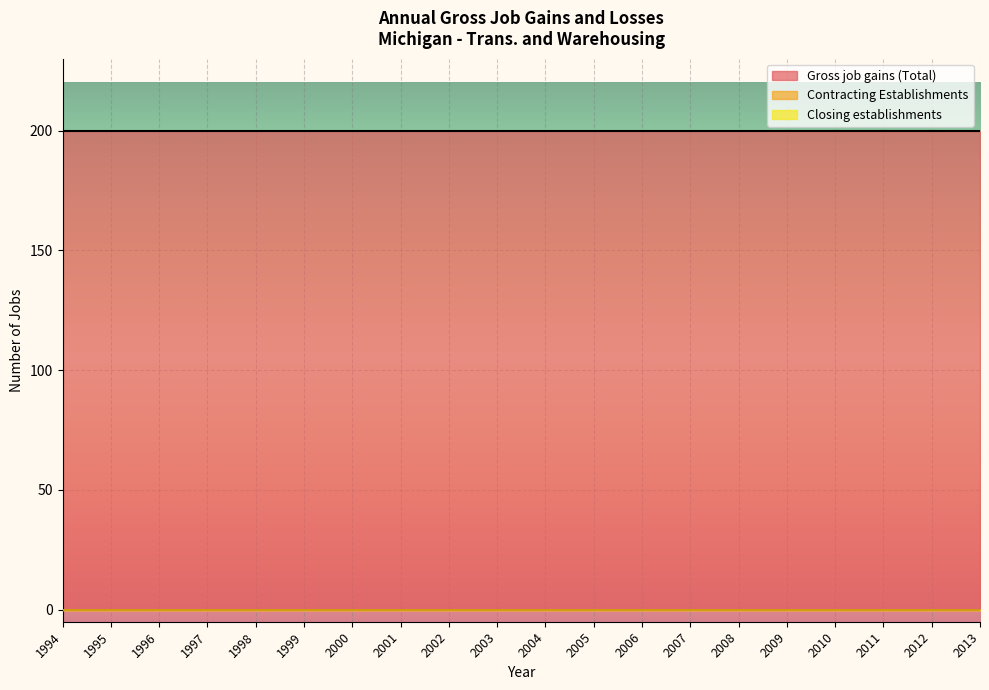

At which category is the sum across all series the highest?

1994